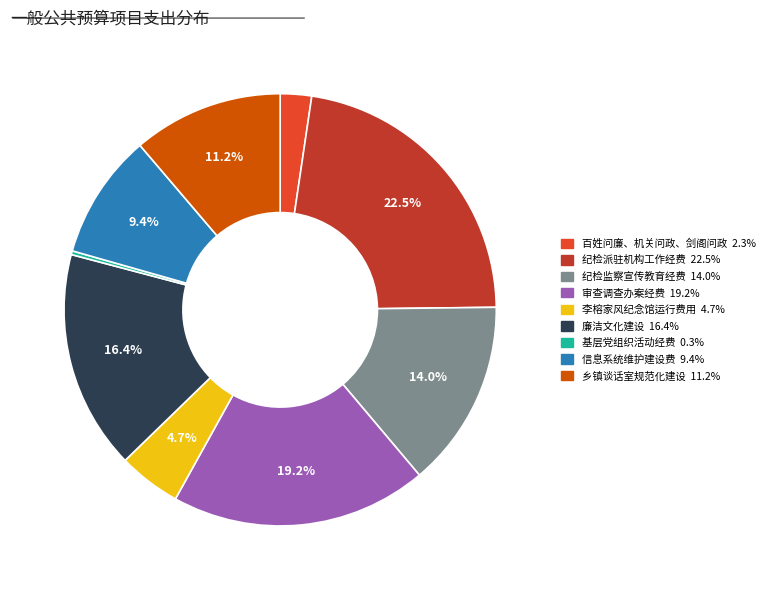

How many segments does this pie chart have?

9